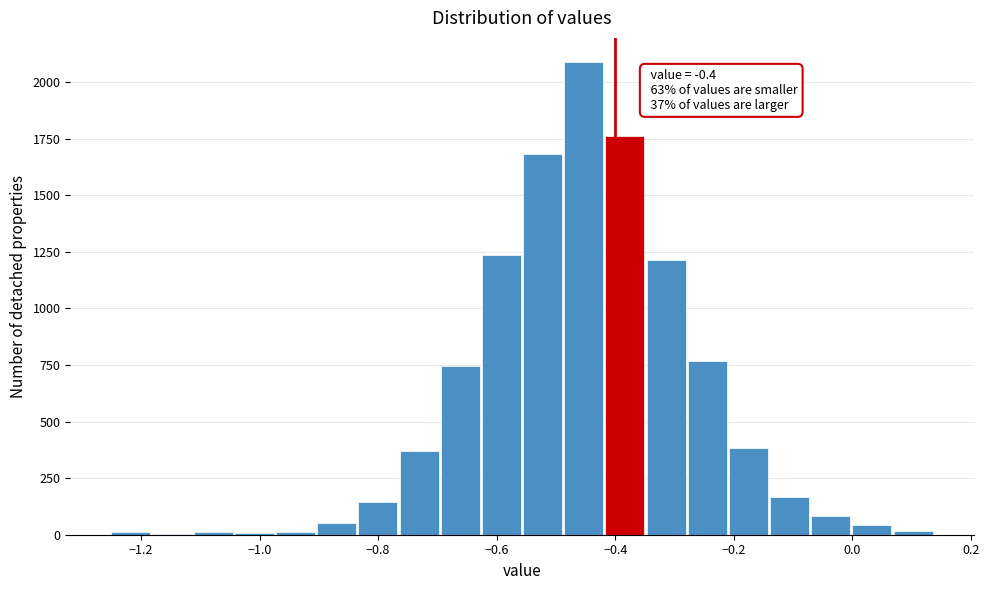

Around what value on the x-axis is the tallest bar? Give the approximate position of its centre, as read against the axis.

-0.46